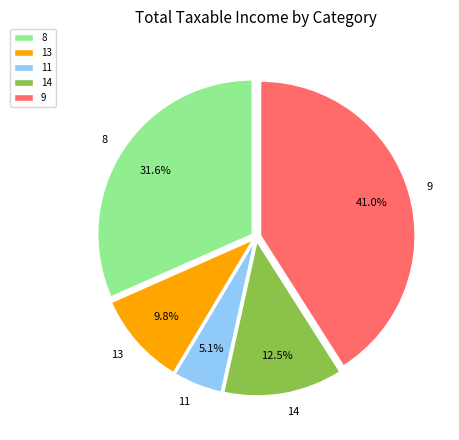

Does 9 represent more than half of the total?

No